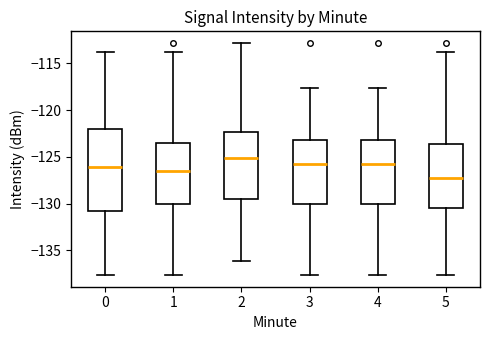

Reading left to right, transcribe this box plot: for each box, give where its median line is, the range the box spans, and where its two whiskers end, as read against the y-axis. The values are not printed on the chart, so give them approximately, as read against the axis.

0: median -126.0, box -131.0 to -122.0, whiskers -137.5 to -114.0
1: median -126.5, box -130.0 to -123.5, whiskers -137.5 to -114.0
2: median -125.0, box -129.5 to -122.5, whiskers -136.0 to -113.0
3: median -126.0, box -130.0 to -123.0, whiskers -137.5 to -117.5
4: median -126.0, box -130.0 to -123.0, whiskers -137.5 to -117.5
5: median -127.5, box -130.5 to -123.5, whiskers -137.5 to -114.0